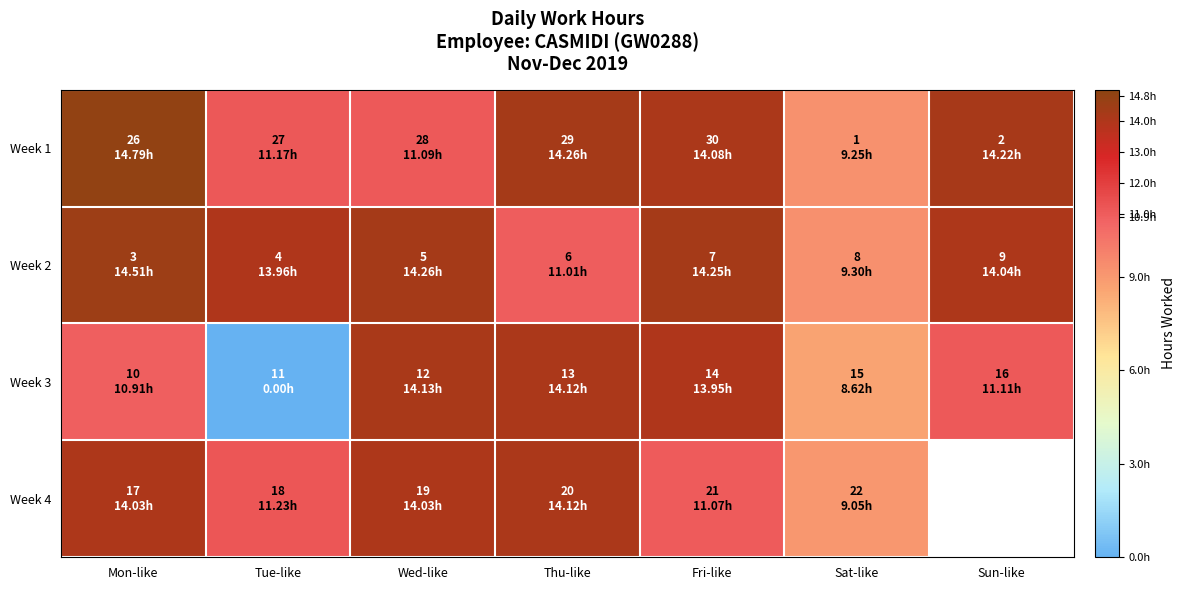

At which label is Week 4 closest to 11?

Fri-like